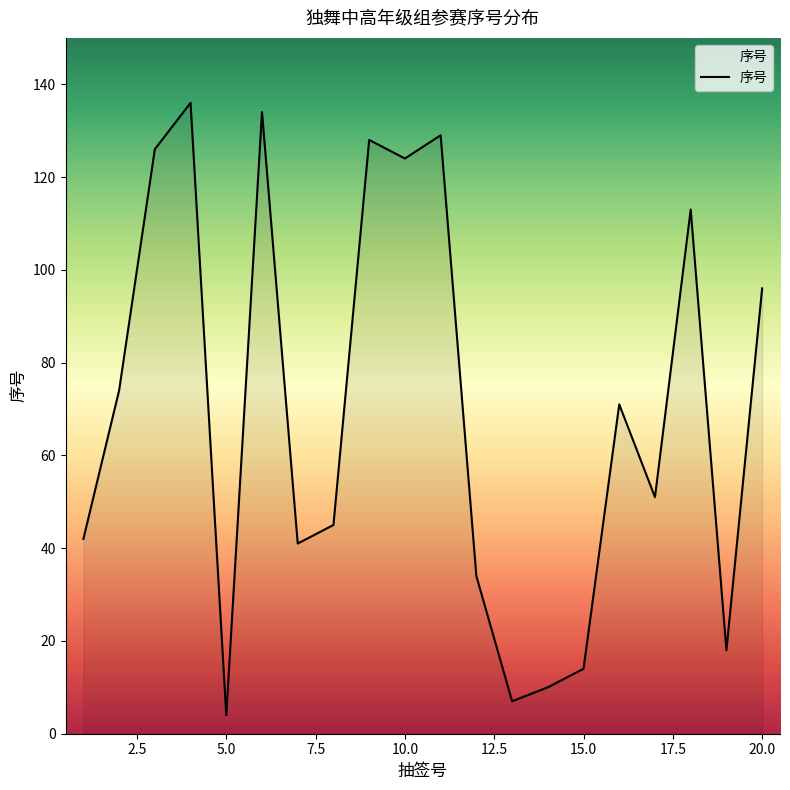

What is the difference between the maximum and minimum values?

132